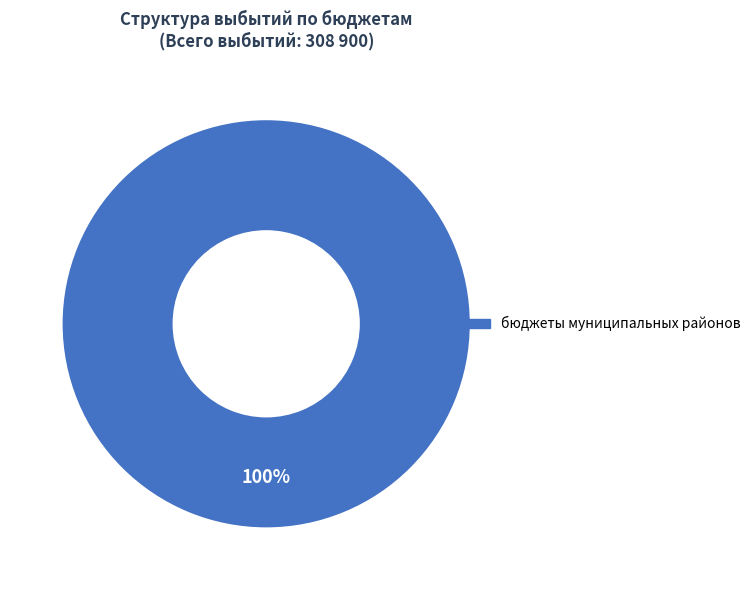

Does any single category account for the majority?

Yes